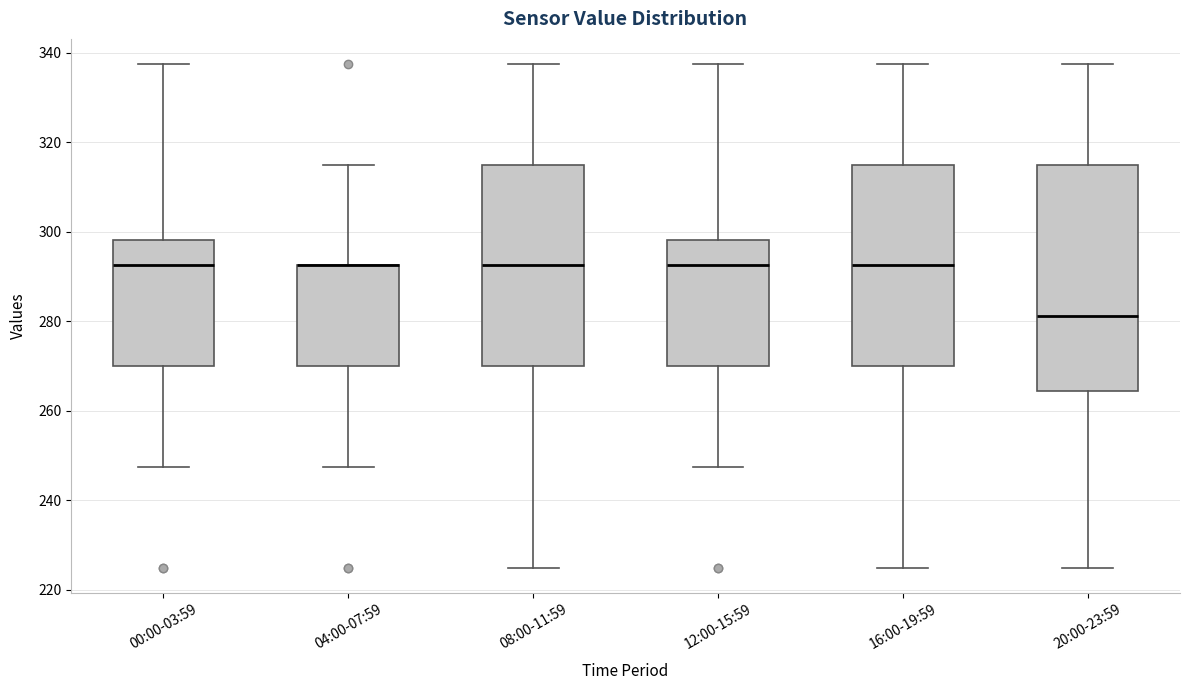

Reading left to right, transcribe this box plot: for each box, give where its median line is, the range the box spans, and where its two whiskers end, as read against the y-axis. The values are not printed on the chart, so give them approximately, as read against the axis.

00:00-03:59: median 292, box 270 to 298, whiskers 248 to 338
04:00-07:59: median 292 (drawn on the box's upper edge), box 270 to 292, whiskers 248 to 316
08:00-11:59: median 292, box 270 to 316, whiskers 226 to 338
12:00-15:59: median 292, box 270 to 298, whiskers 248 to 338
16:00-19:59: median 292, box 270 to 316, whiskers 226 to 338
20:00-23:59: median 282, box 264 to 316, whiskers 226 to 338